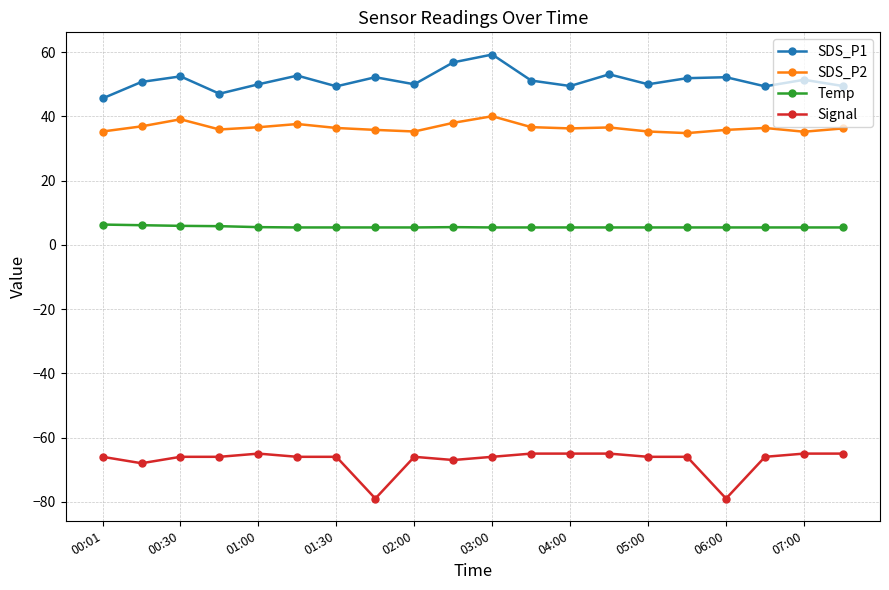

Rank the series by their maximum value, from highest to lowest.

SDS_P1, SDS_P2, Temp, Signal